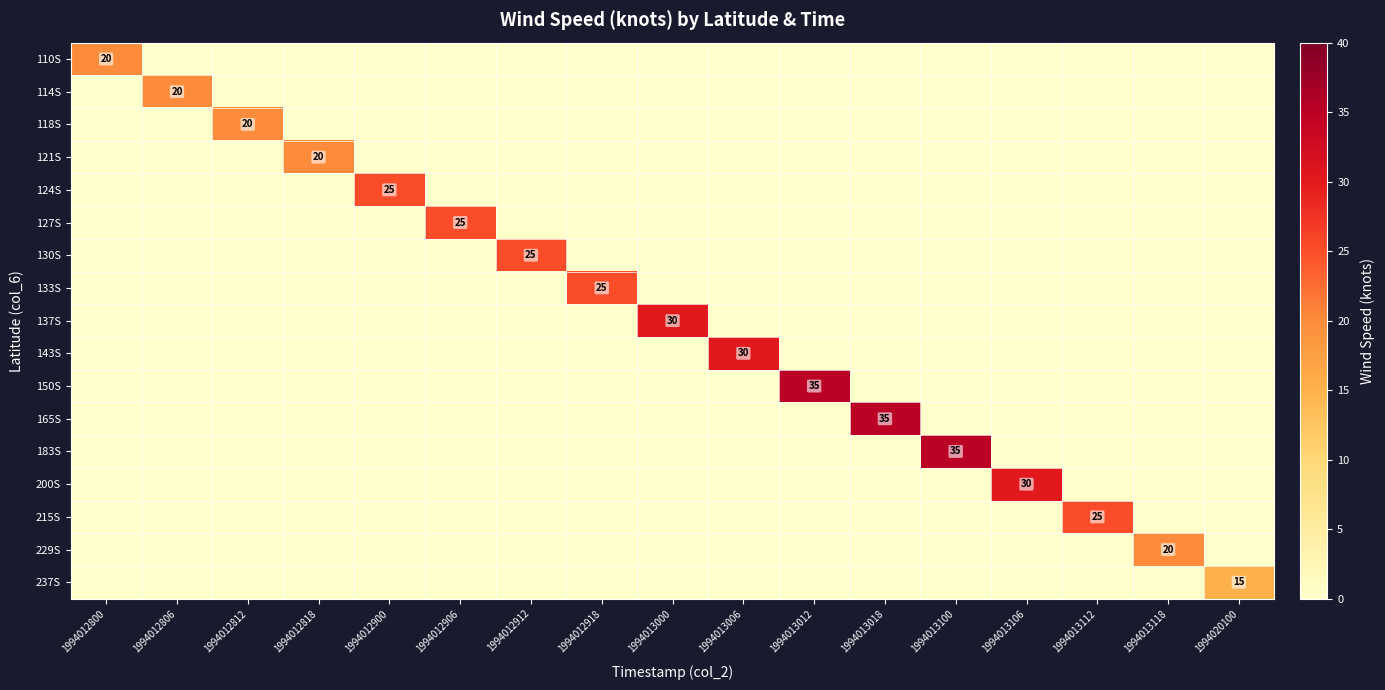

List the labels in order of 143S value, largest first.

1994013006, 1994012800, 1994012806, 1994012812, 1994012818, 1994012900, 1994012906, 1994012912, 1994012918, 1994013000, 1994013012, 1994013018, 1994013100, 1994013106, 1994013112, 1994013118, 1994020100